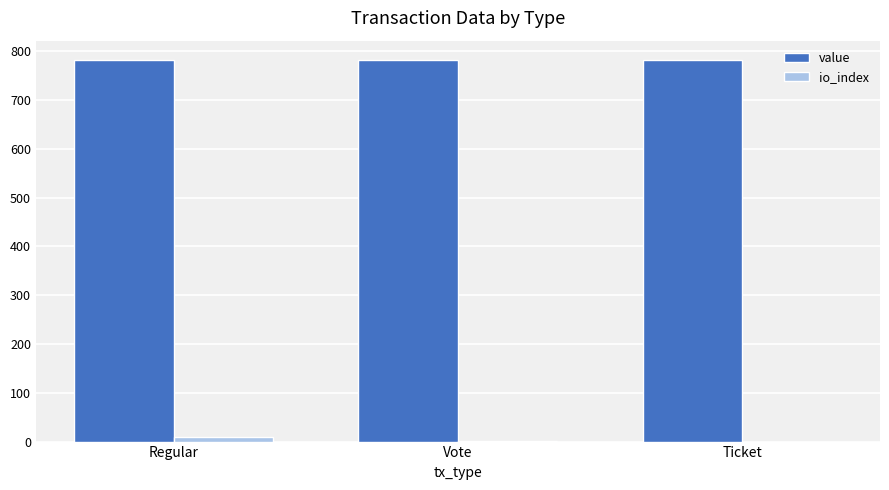

What is the sum of all io_index values?

10.5